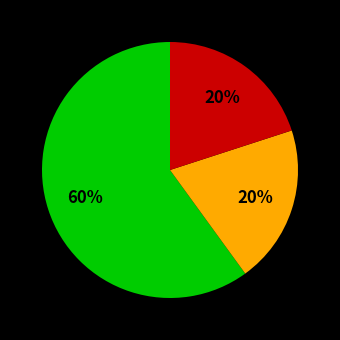

To the nearest percent, what is the difference between the largest and smallest slice percentages?

40%